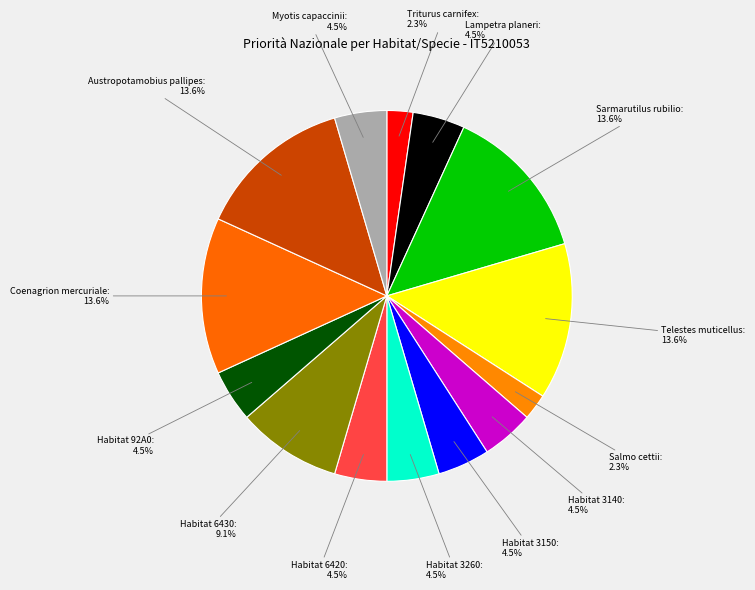

Which slice is the largest?

Pesci (Sarmarutilus rubilio)